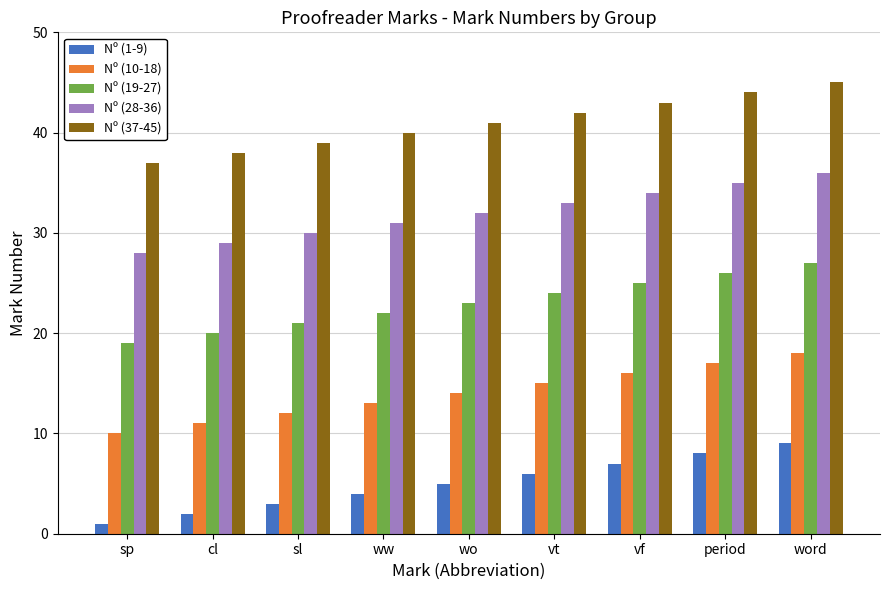

Reading right to left, extract all data points from this chart.

Nº (1-9): 9	8	7	6	5	4	3	2	1
Nº (10-18): 18	17	16	15	14	13	12	11	10
Nº (19-27): 27	26	25	24	23	22	21	20	19
Nº (28-36): 36	35	34	33	32	31	30	29	28
Nº (37-45): 45	44	43	42	41	40	39	38	37